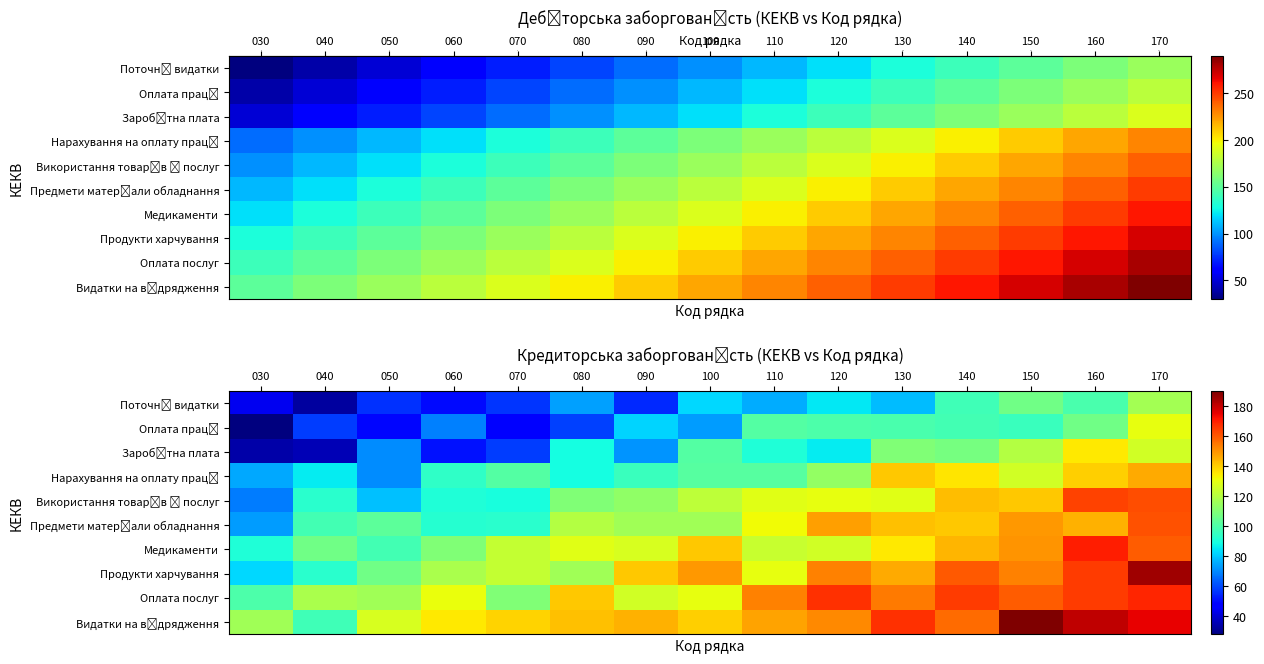

What is the minimum value shown in the chart?

28